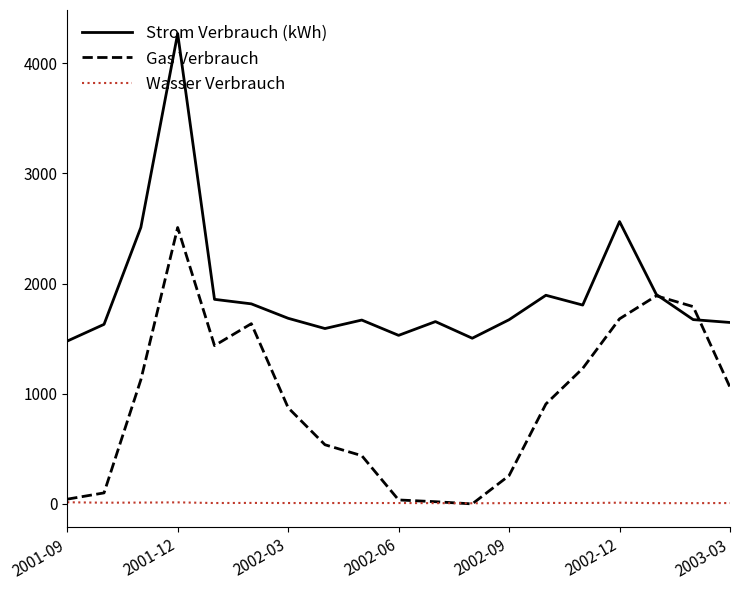

List the series in order of their overall mean, lowest first.

Wasser Verbrauch, Gas Verbrauch, Strom Verbrauch (kWh)